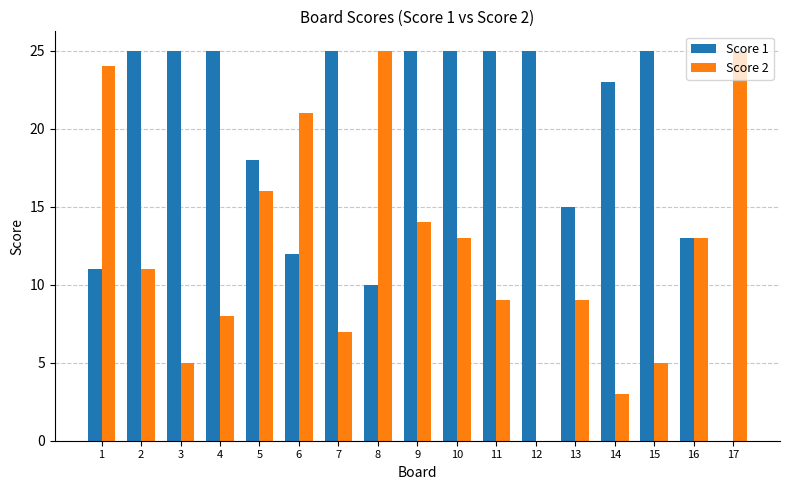

Is the value of Score 2 at 14 greater than the value of Score 1 at 5?

No